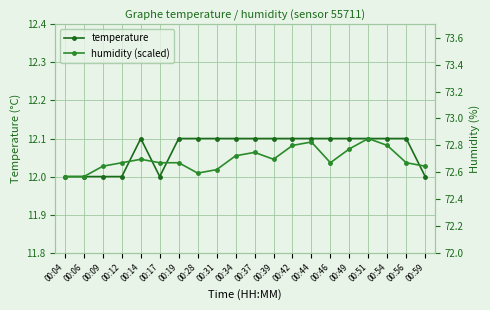

At which category does humidity (scaled) reach its first local peak?

00:14